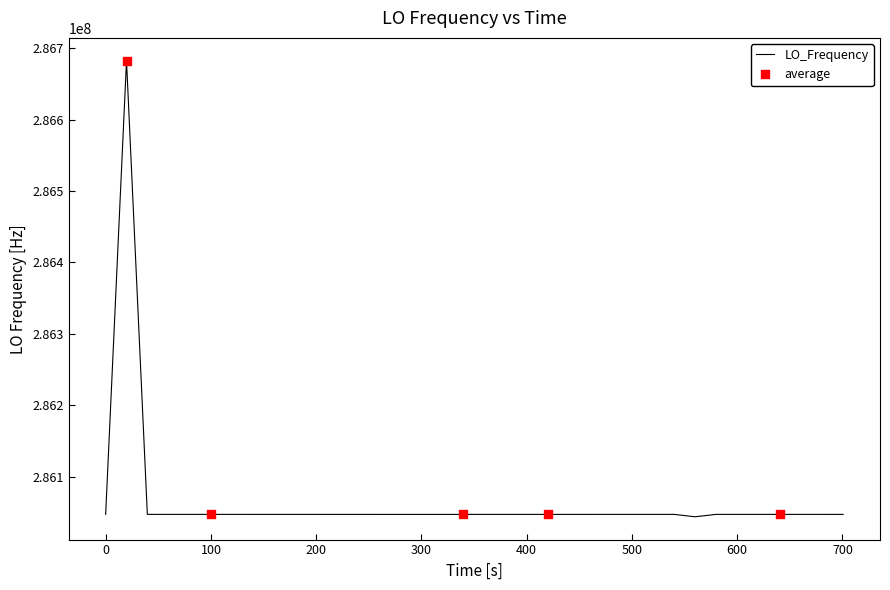

What is the minimum value shown in the chart?

286043650.4